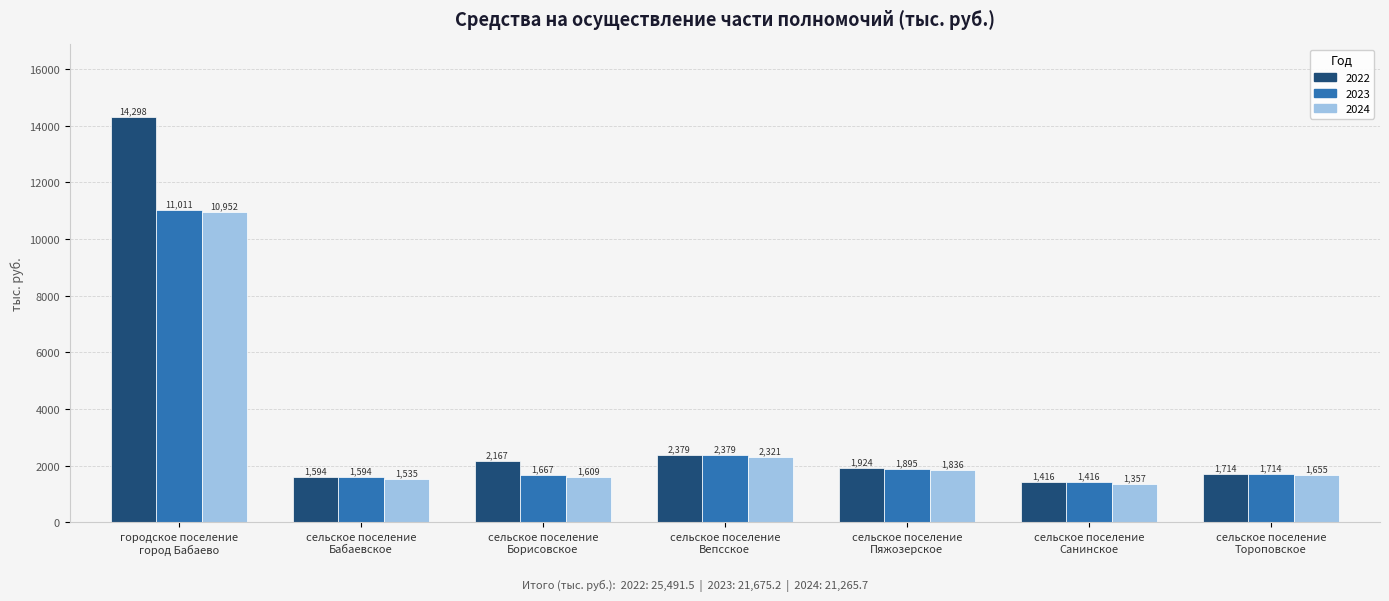

What is the smallest value displayed?

1357.0